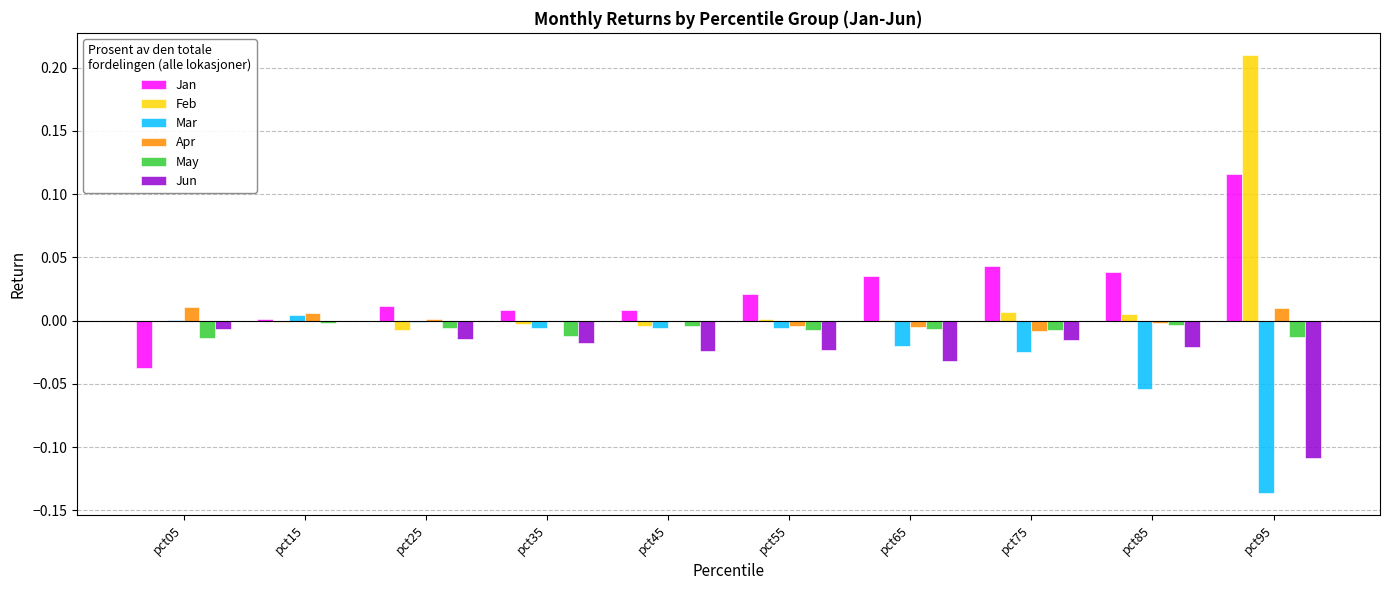

Does the chart contain stacked bars?

No